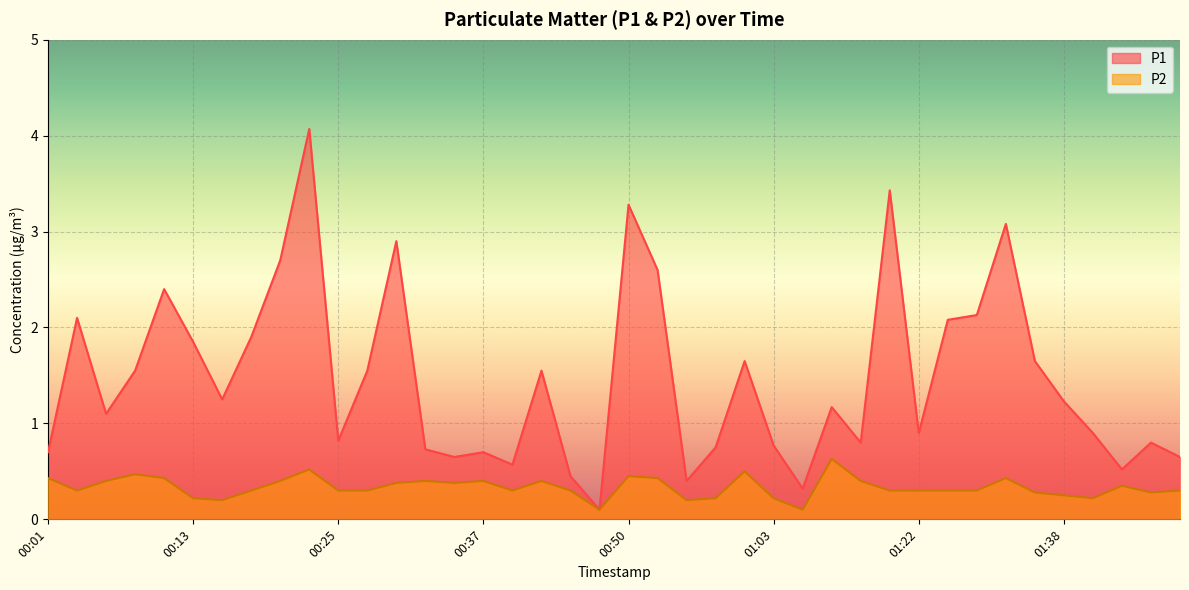

What is the lowest value of the P2 series?

0.1